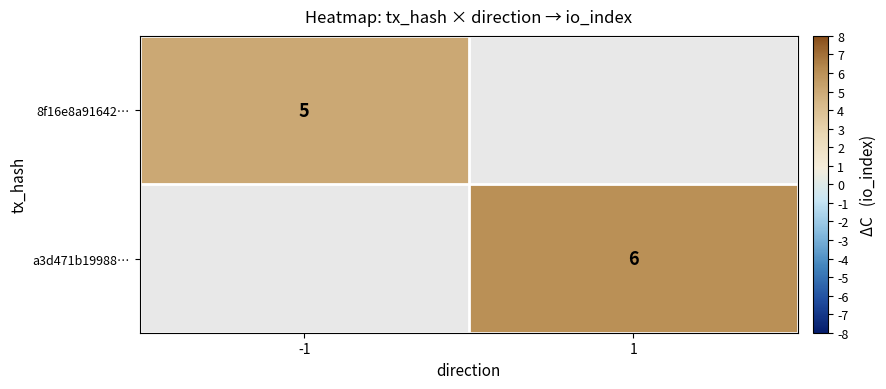

The value of a3d471b19988… at 1 is 11. True or false?

False